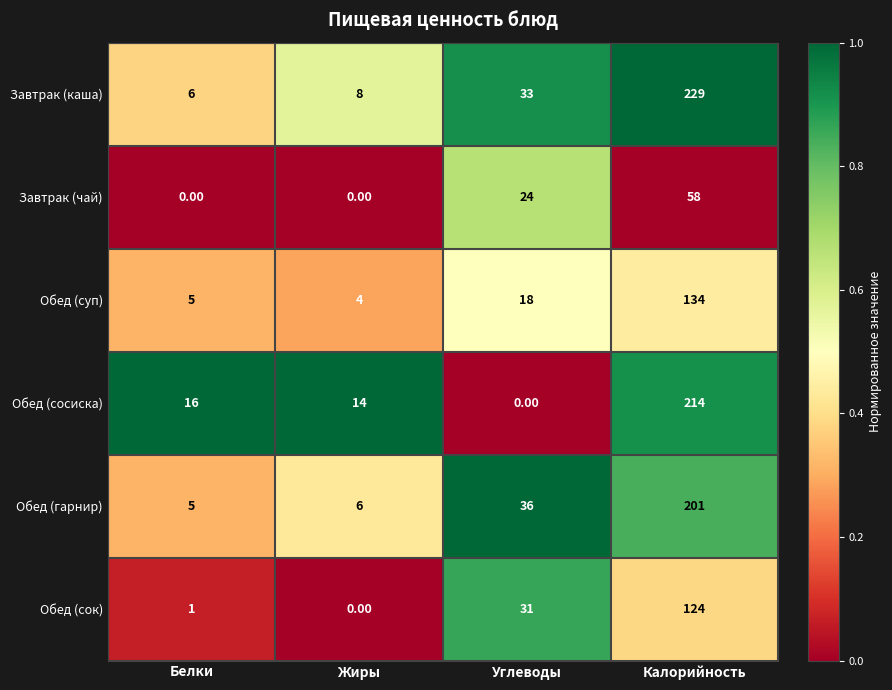

Which category has the highest value across all series?

Калорийность